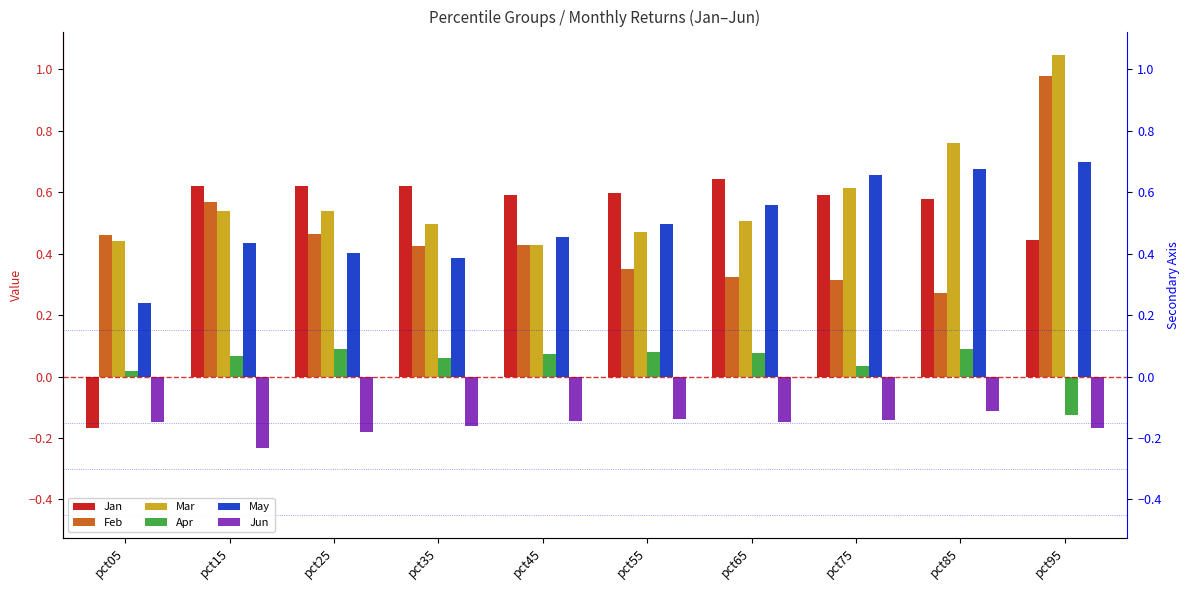

Reading right to left, what are all the values shown in this chart?

Jan: 0.4	0.6	0.6	0.6	0.6	0.6	0.6	0.6	0.6	-0.2
Feb: 1.0	0.3	0.3	0.3	0.3	0.4	0.4	0.5	0.6	0.5
Mar: 1.0	0.8	0.6	0.5	0.5	0.4	0.5	0.5	0.5	0.4
Apr: -0.1	0.1	0.0	0.1	0.1	0.1	0.1	0.1	0.1	0.0
May: 0.7	0.7	0.7	0.6	0.5	0.5	0.4	0.4	0.4	0.2
Jun: -0.2	-0.1	-0.1	-0.1	-0.1	-0.1	-0.2	-0.2	-0.2	-0.1